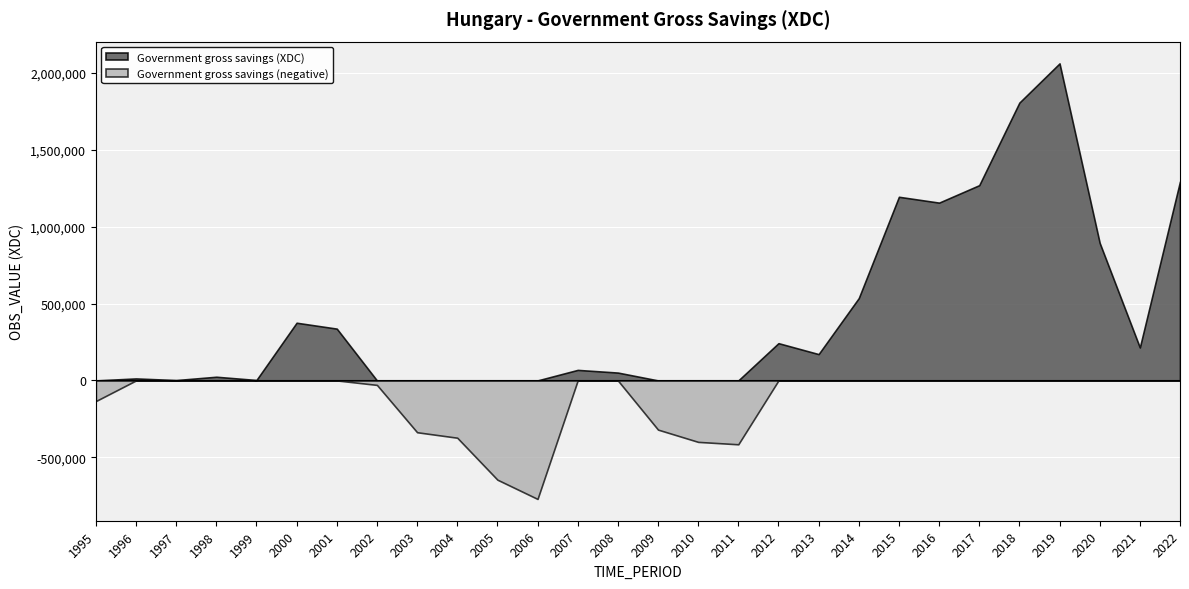

Which has a higher value, 2001 or 2019?

2019